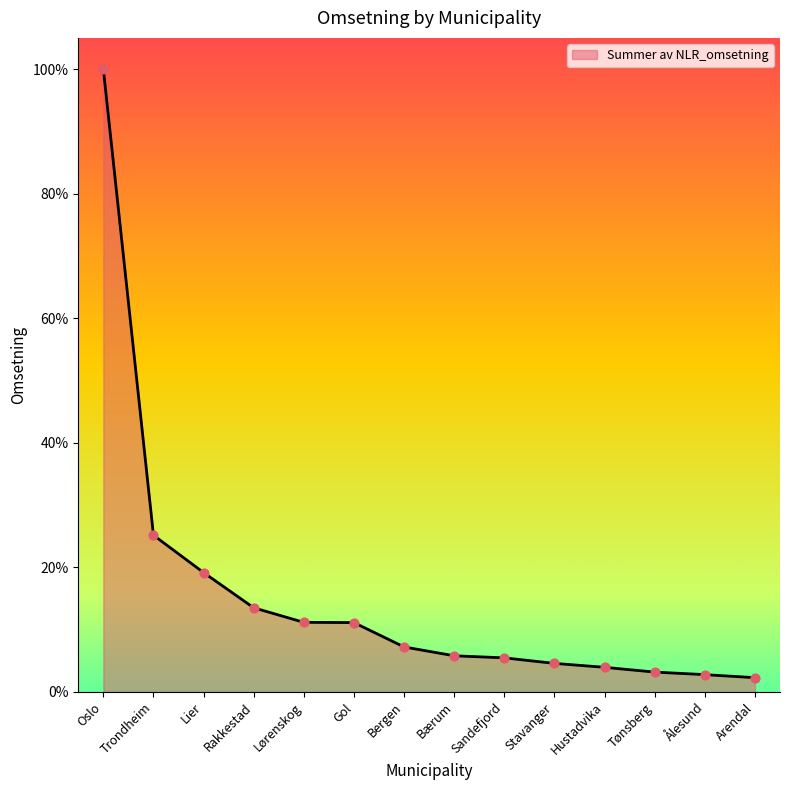

Approximately how many times larger is the value at Ålesund compared to Gol?

0.2